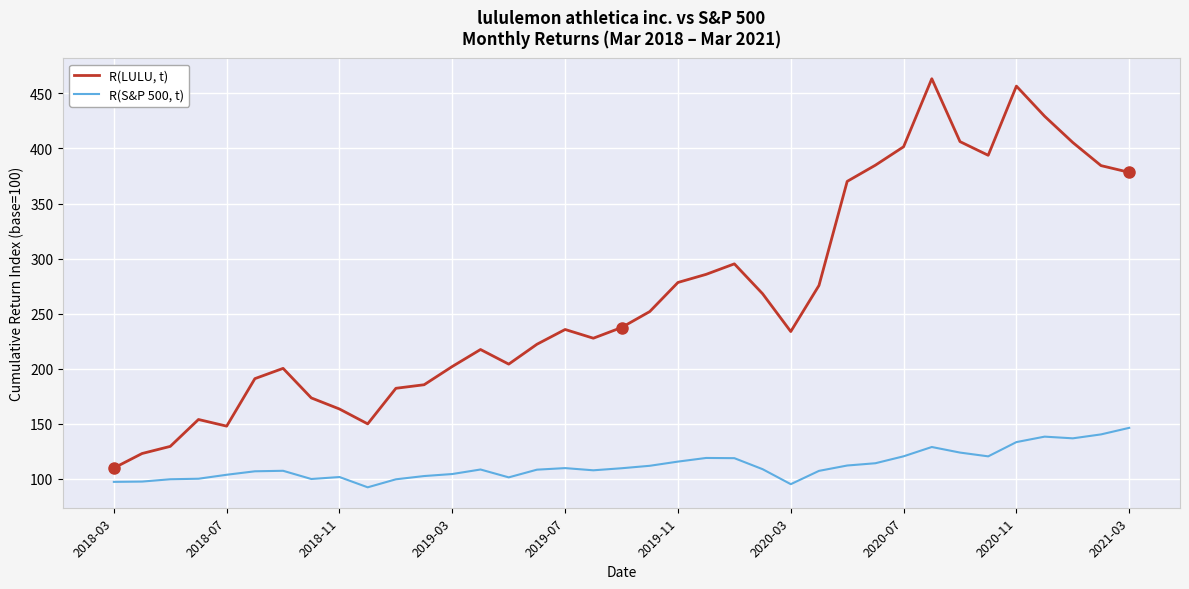

What is the highest value of the R(LULU, t) series?

463.3